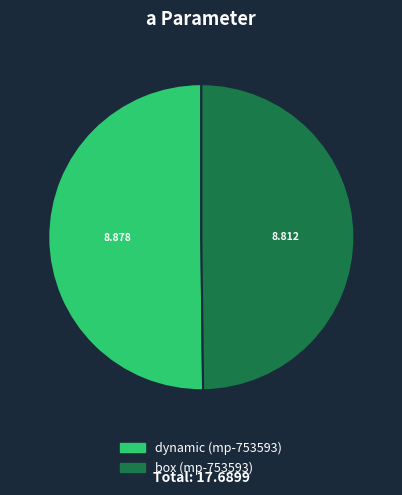

Combined, do box (mp-753593) and dynamic (mp-753593) account for over 50%?

Yes